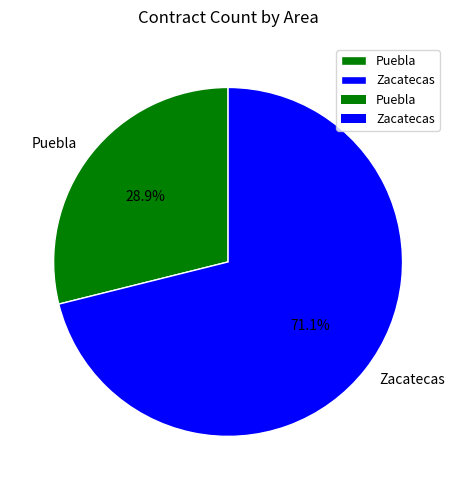

Which slice represents more than half of the pie?

Zacatecas